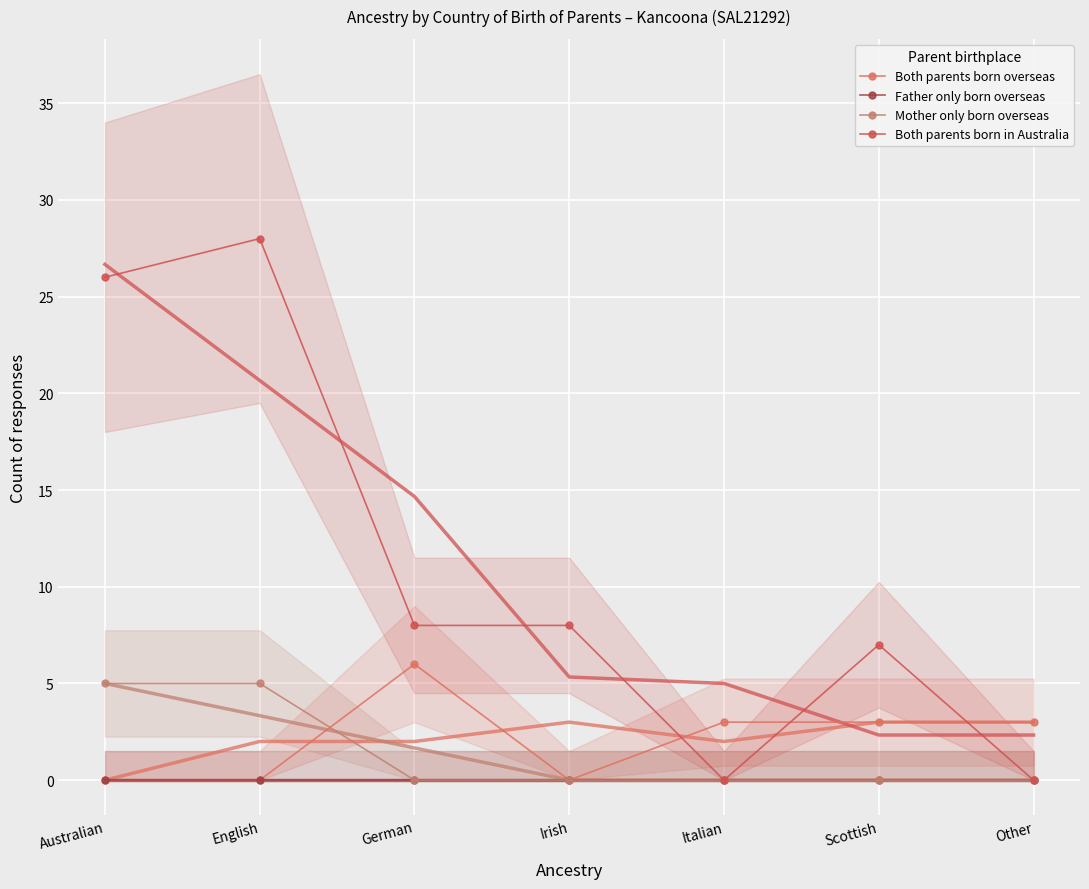

Between Irish and German, which is larger?

German